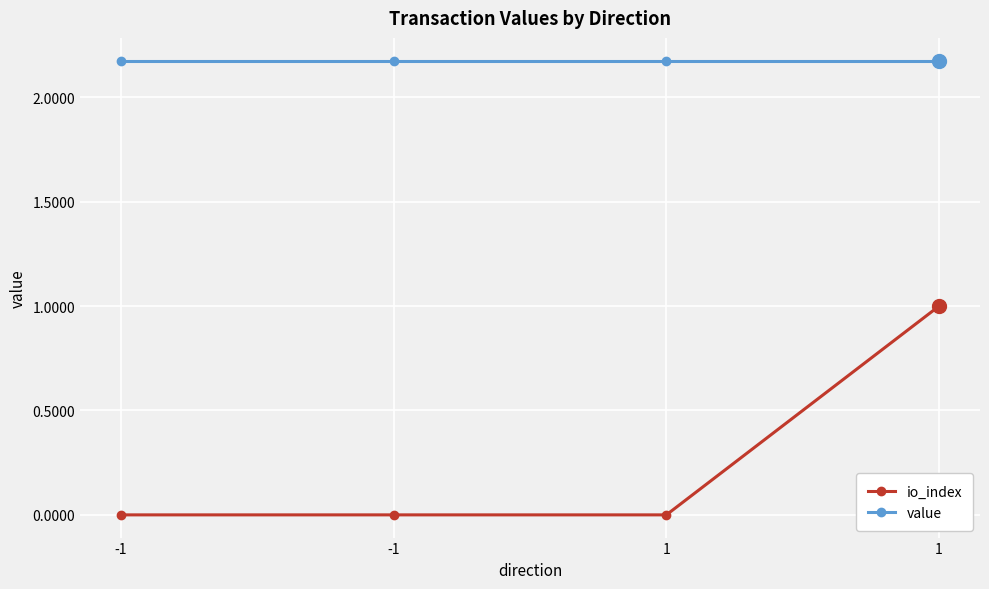

Rank the categories by io_index value from lowest to highest.

-1, -1, 1, 1